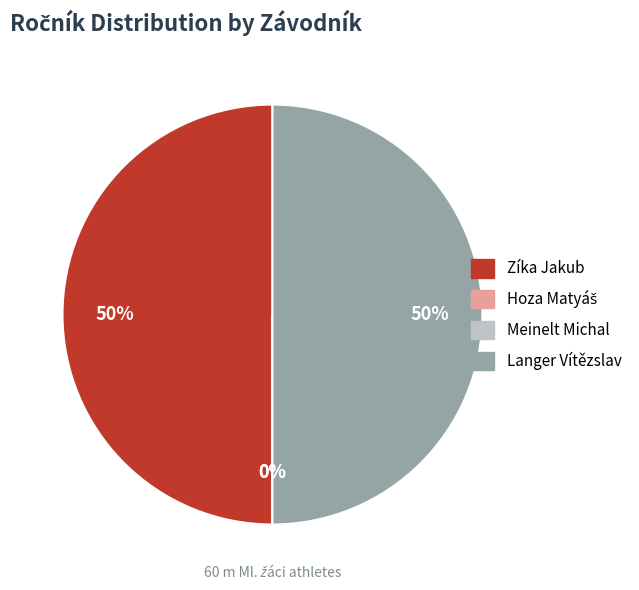

True or false: Zíka Jakub accounts for 50% of the total.

True